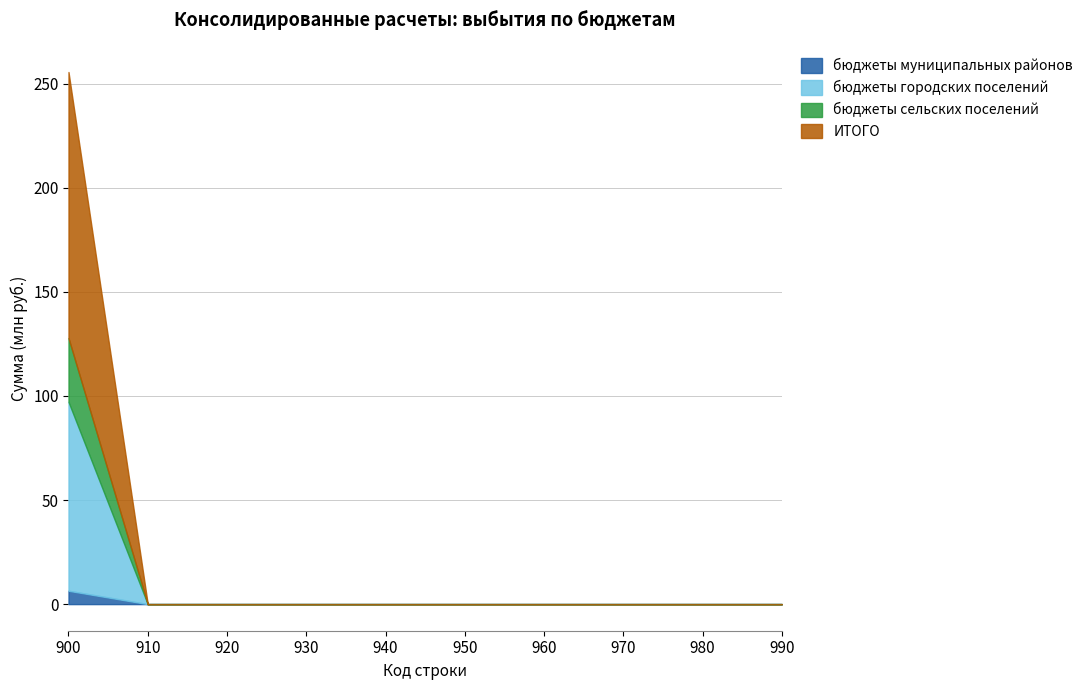

True or false: бюджеты сельских поселений and бюджеты муниципальных районов intersect in this chart.

False